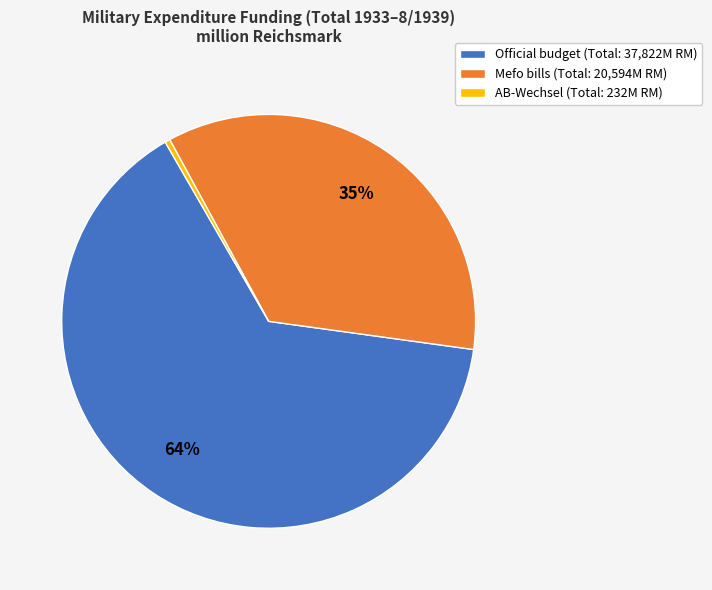

Combined, do AB-Wechsel and Official budget account for over 50%?

Yes